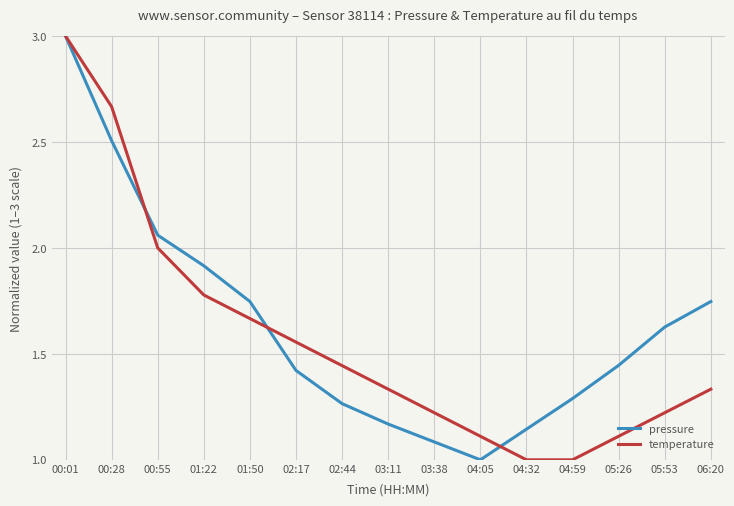

The value of pressure at 01:22 is 3.0. True or false?

False